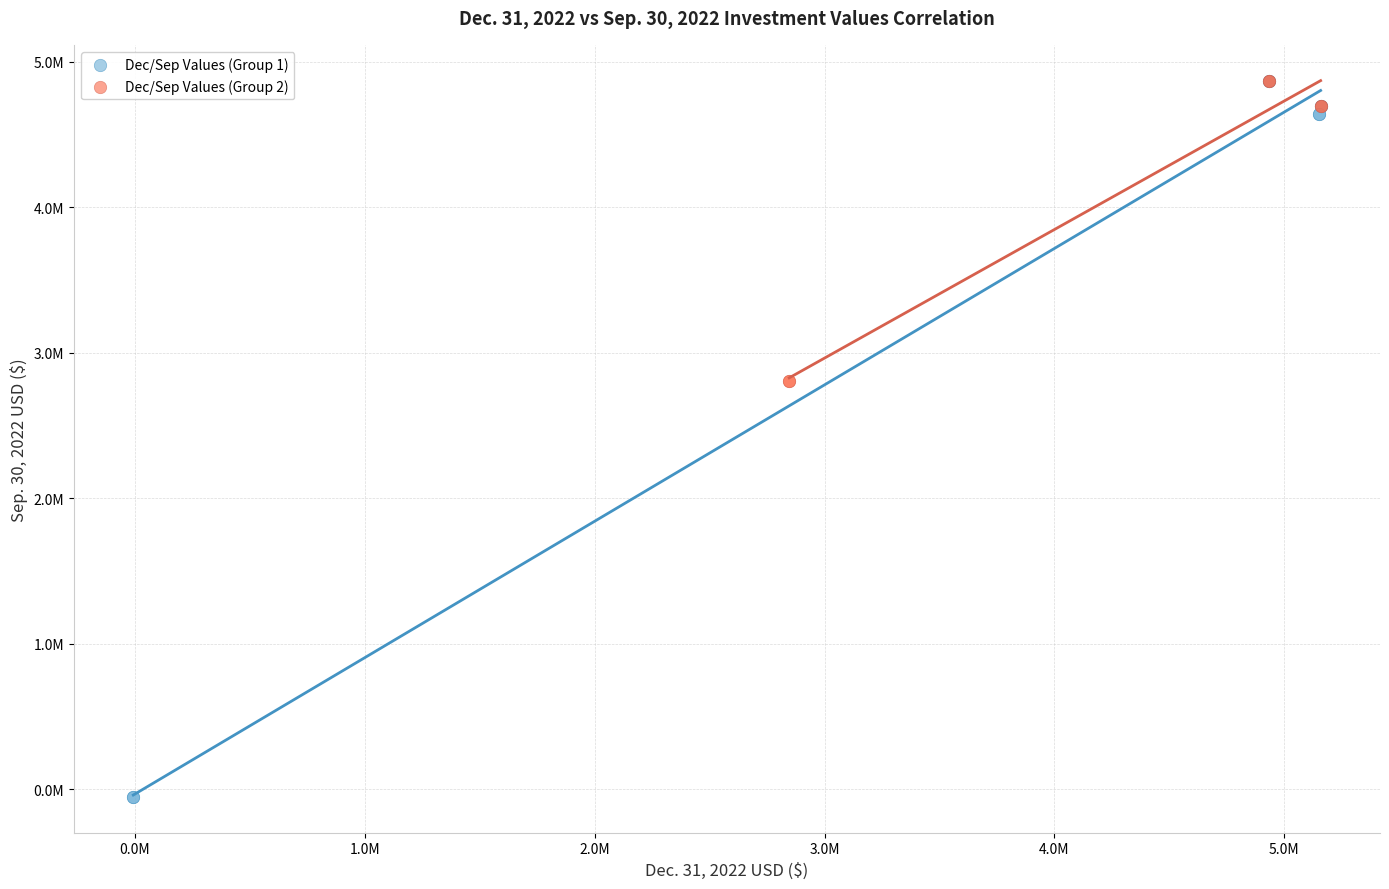

What are all the series names shown in the legend?

Dec/Sep Values (Group 1), Dec/Sep Values (Group 2)